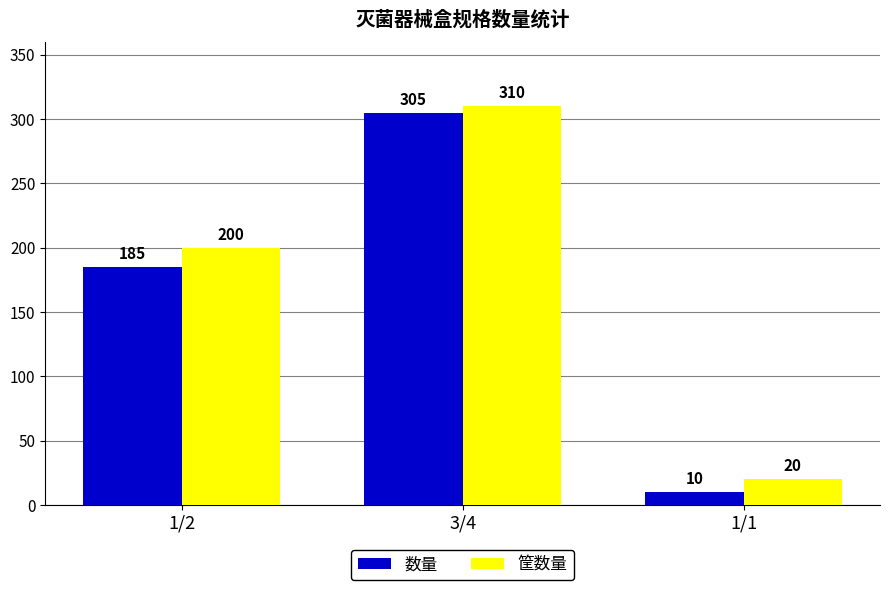

What is the value of the 筐数量 bar at the 2nd from the left?

310